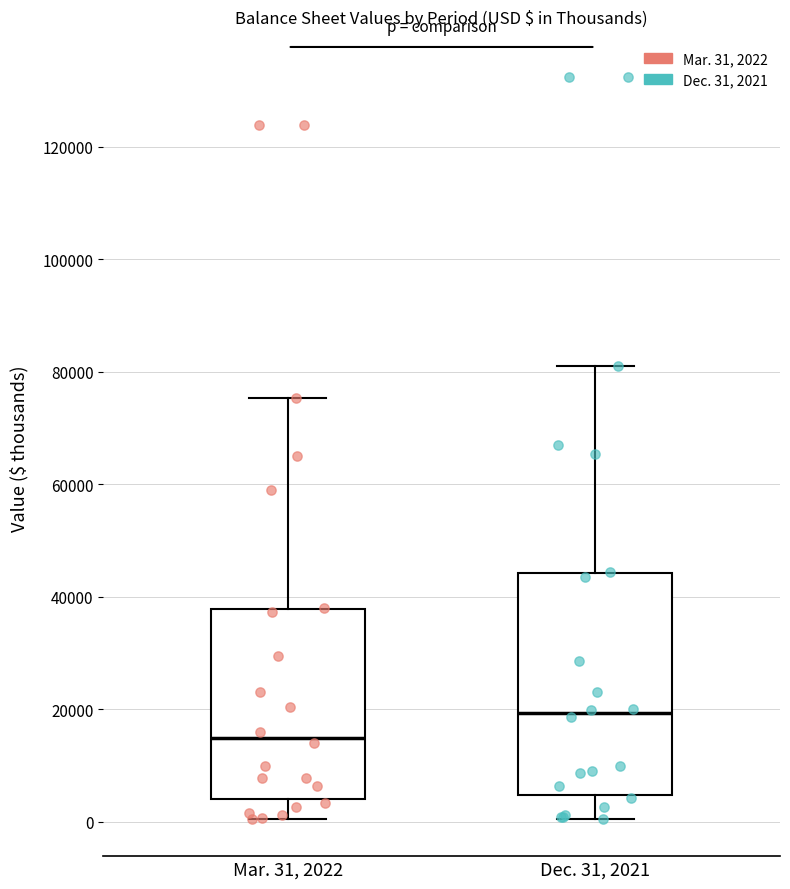

Reading left to right, transcribe this box plot: for each box, give where its median line is, the range the box spans, and where its two whiskers end, as read against the y-axis. The values are not printed on the chart, so give them approximately, as read against the axis.

Mar. 31, 2022: median 14000, box 4000 to 38000, whiskers 0 to 76000
Dec. 31, 2021: median 20000, box 4000 to 44000, whiskers 0 to 82000